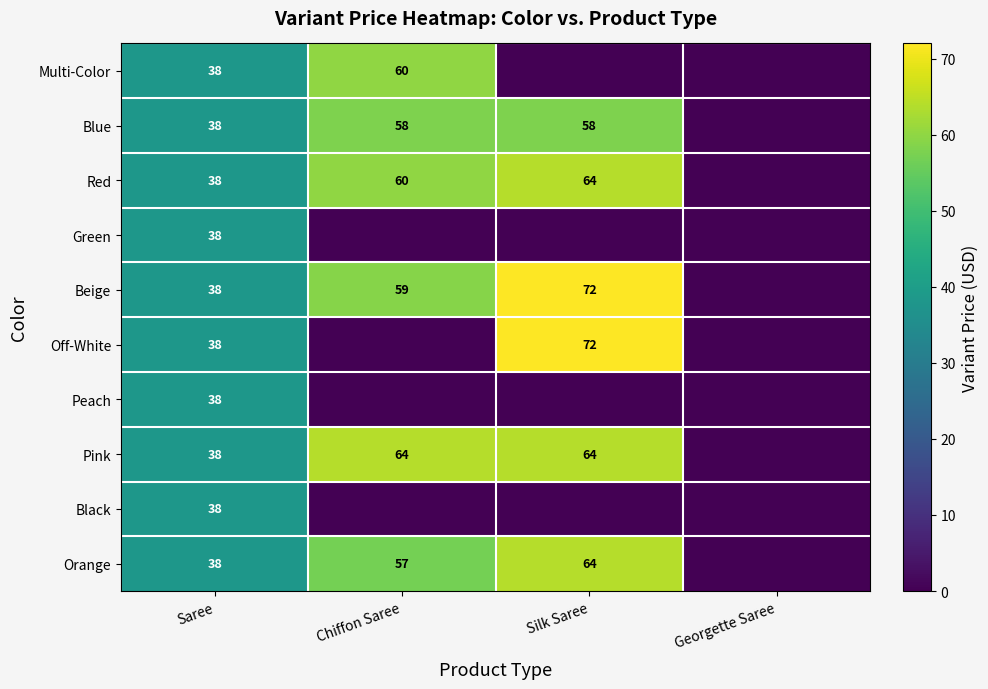

True or false: Multi-Color has a value of 17 at Chiffon Saree.

False